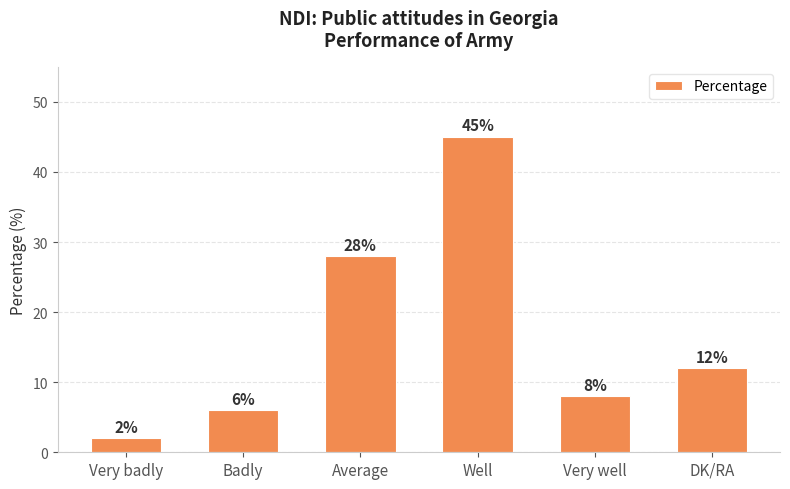

How many distinct data groups are displayed?

1